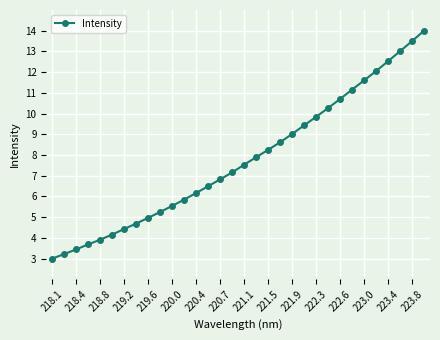

True or false: there are more than 2 points higher than both neighbors.

False